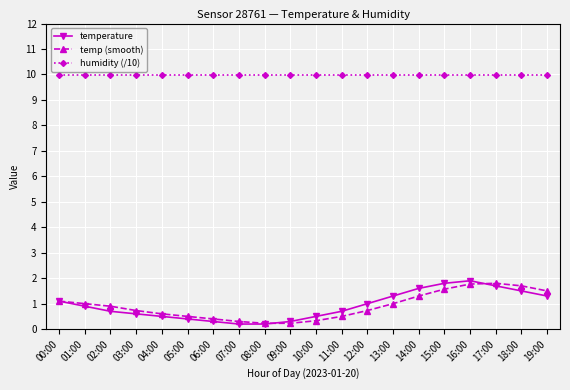

What is the total value across all series at 10:00?

10.8